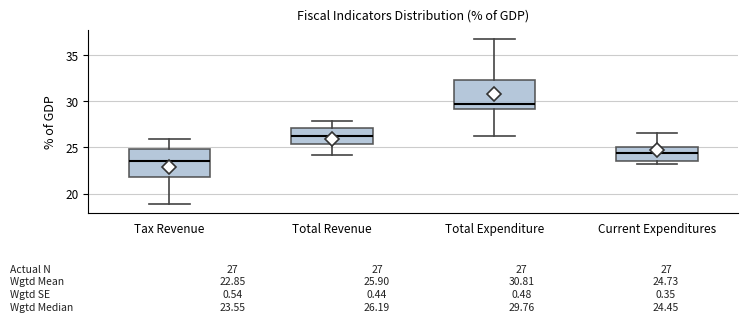

Which box has the highest median line?

Total Expenditure